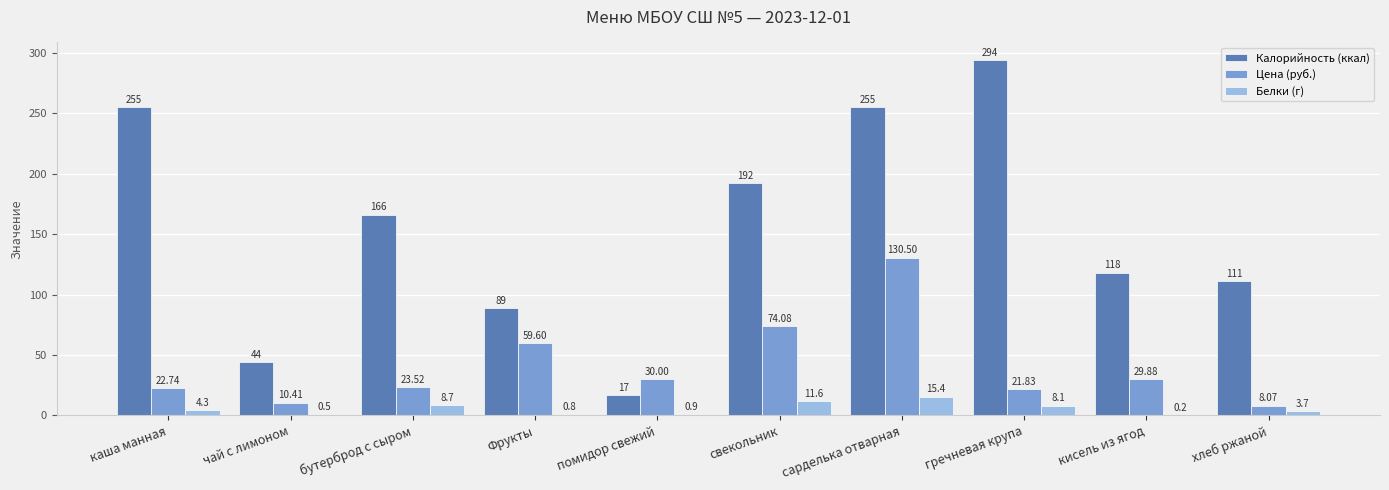

Are the bars grouped side by side (vs. stacked)?

Yes